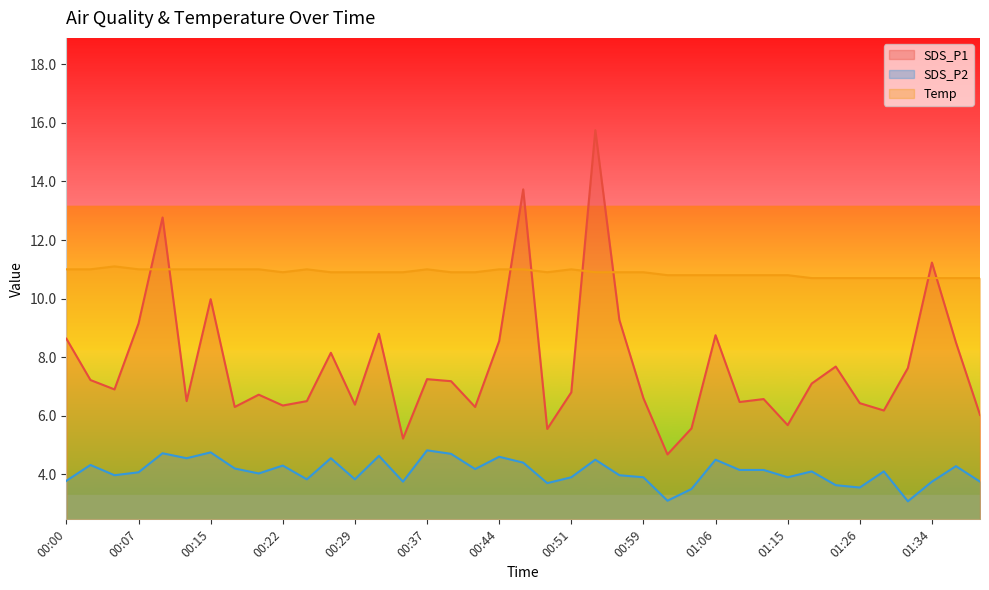

Count the number of categories in the chart.

39